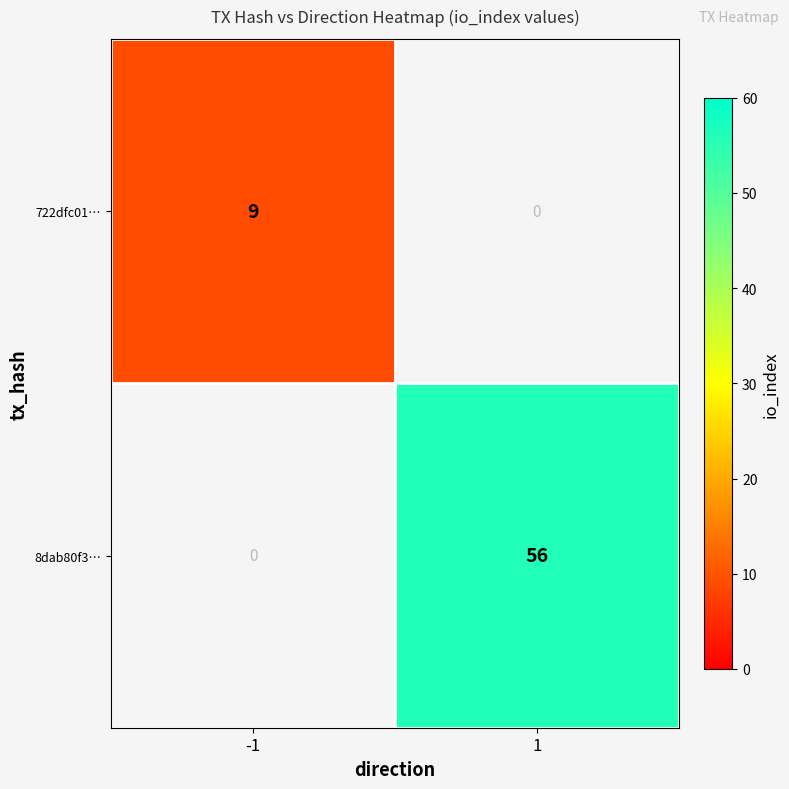

What is the difference between the 8dab80f3… values at 1 and -1?

56